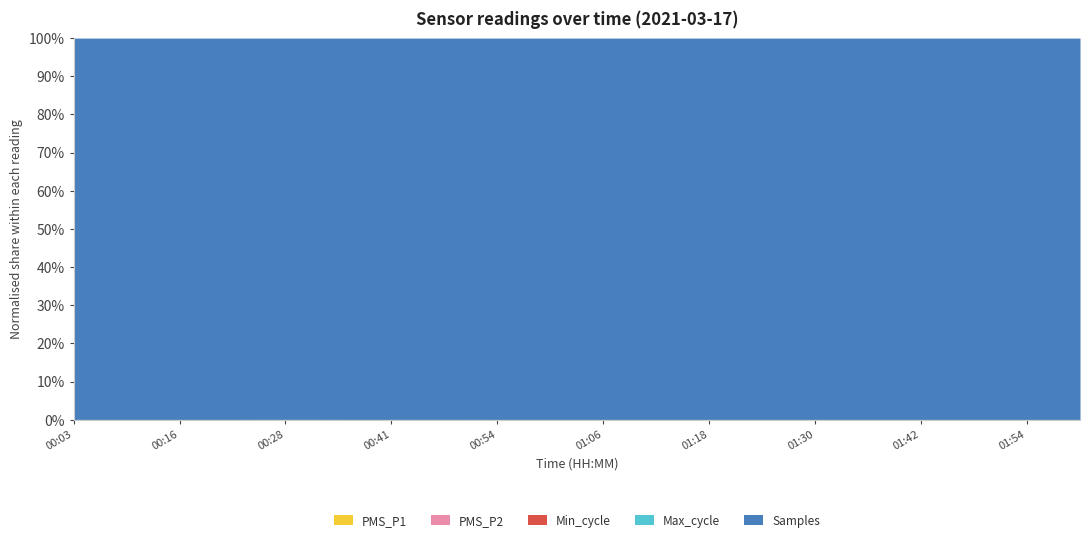

What is the average value of the Min_cycle series?

29.0